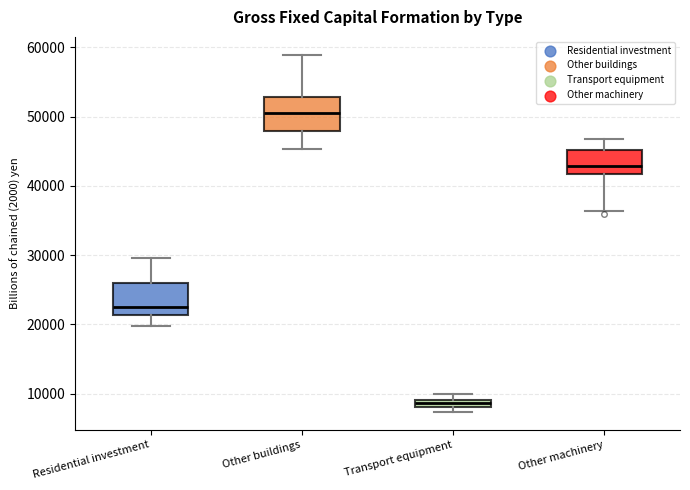

Which box's median line is the highest?

Other buildings